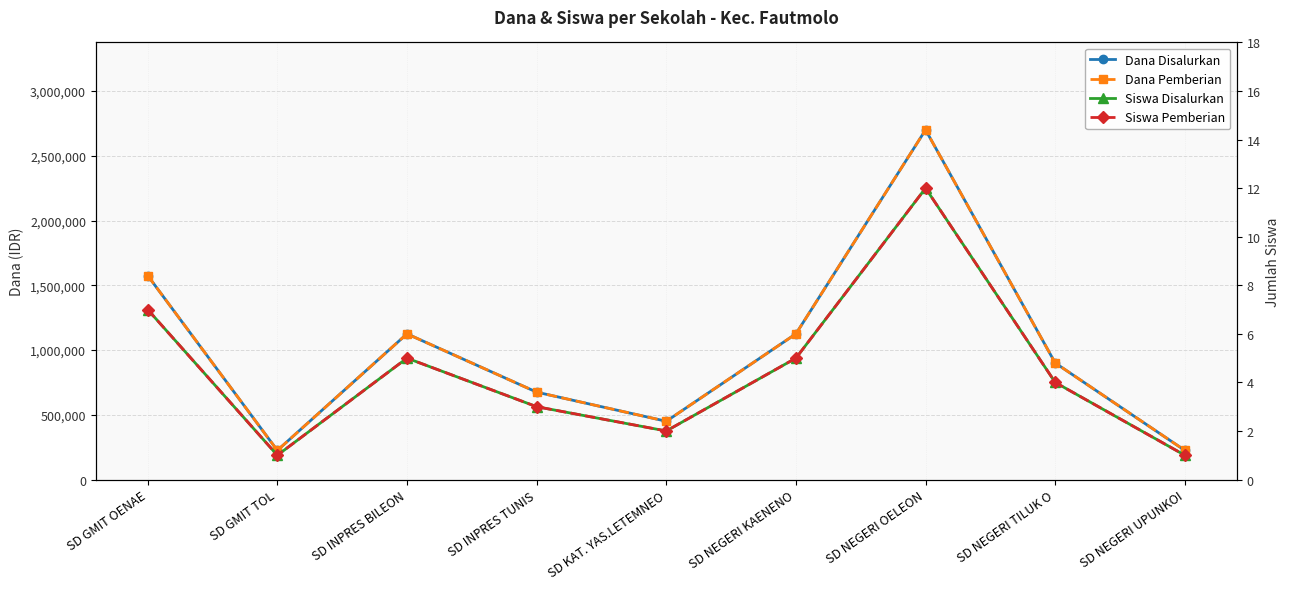

What is the total value across all series at SD NEGERI OELEON?

5400024